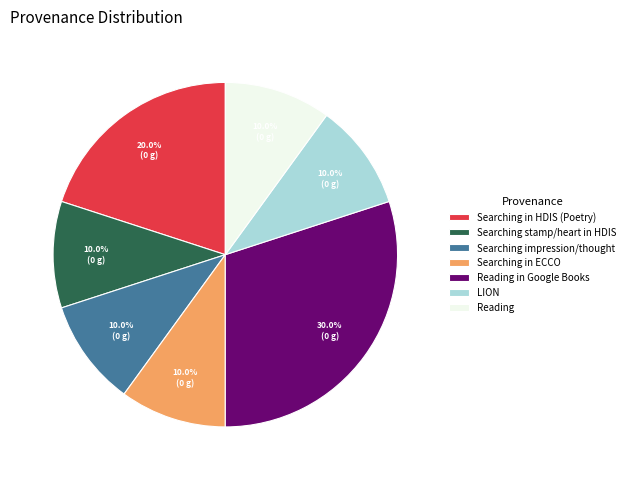

Which slice is the largest?

Reading in Google Books